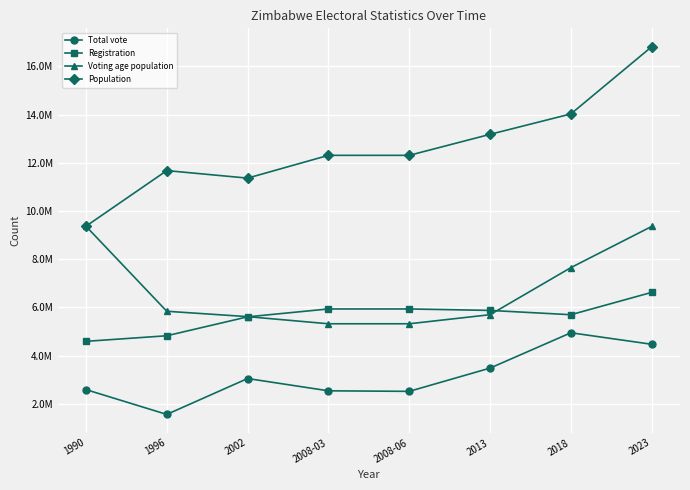

List the labels in order of Total vote value, smallest first.

1996, 2008-06, 2008-03, 1990, 2002, 2013, 2023, 2018